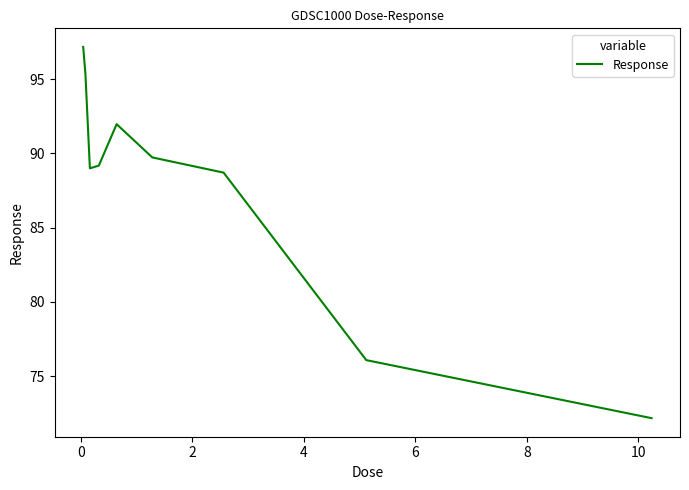

What is the difference between the maximum and minimum values?

25.0